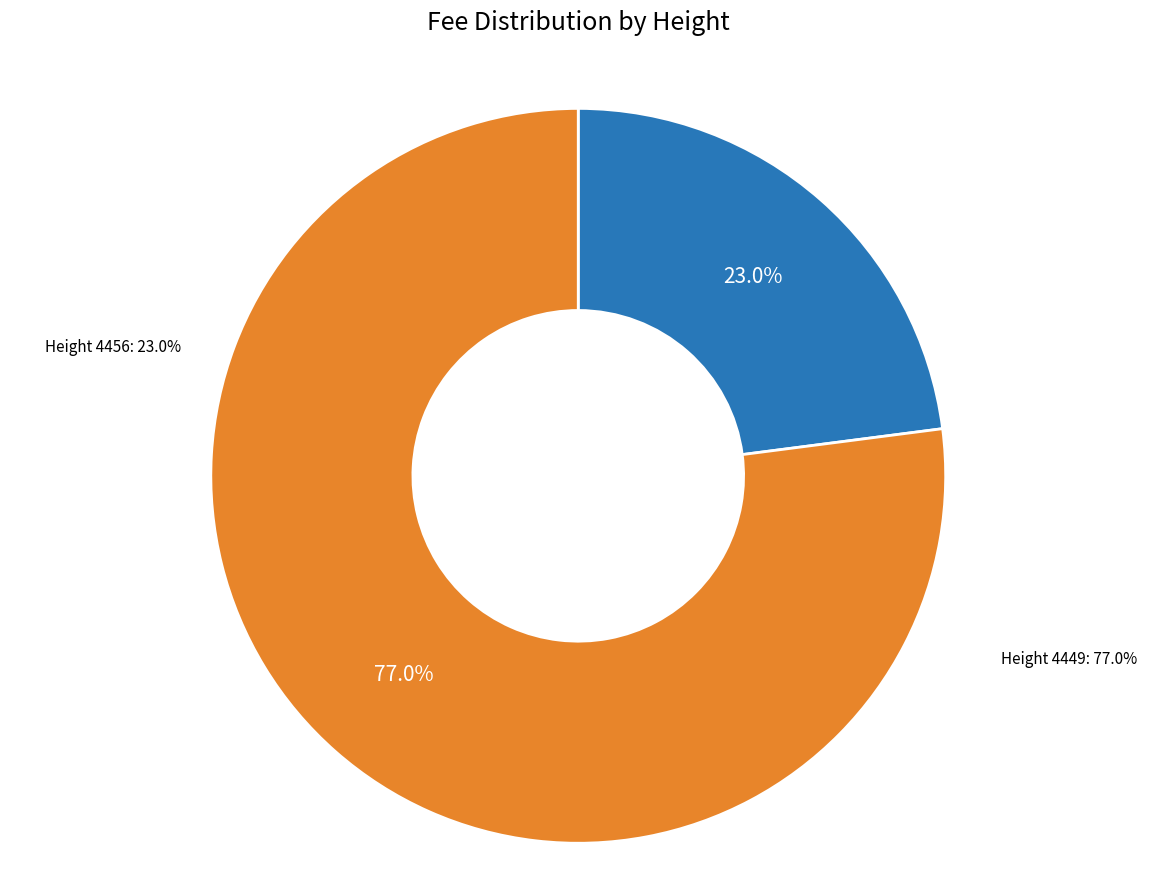

Approximately how many times larger is the value at 4456 compared to 4449?

0.3